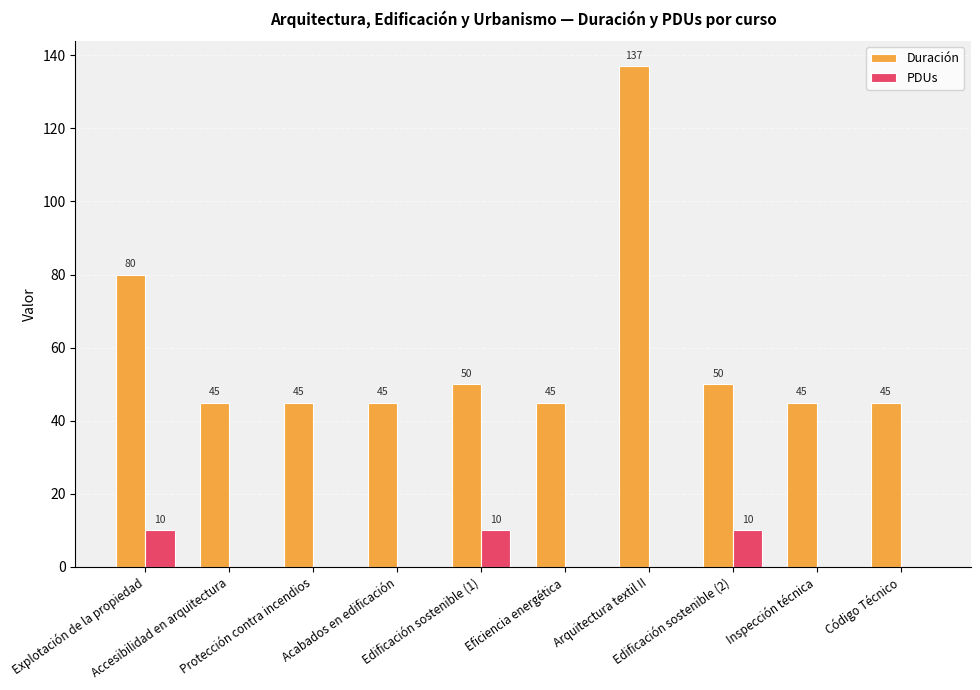

Which series has the largest total across all categories?

Duración